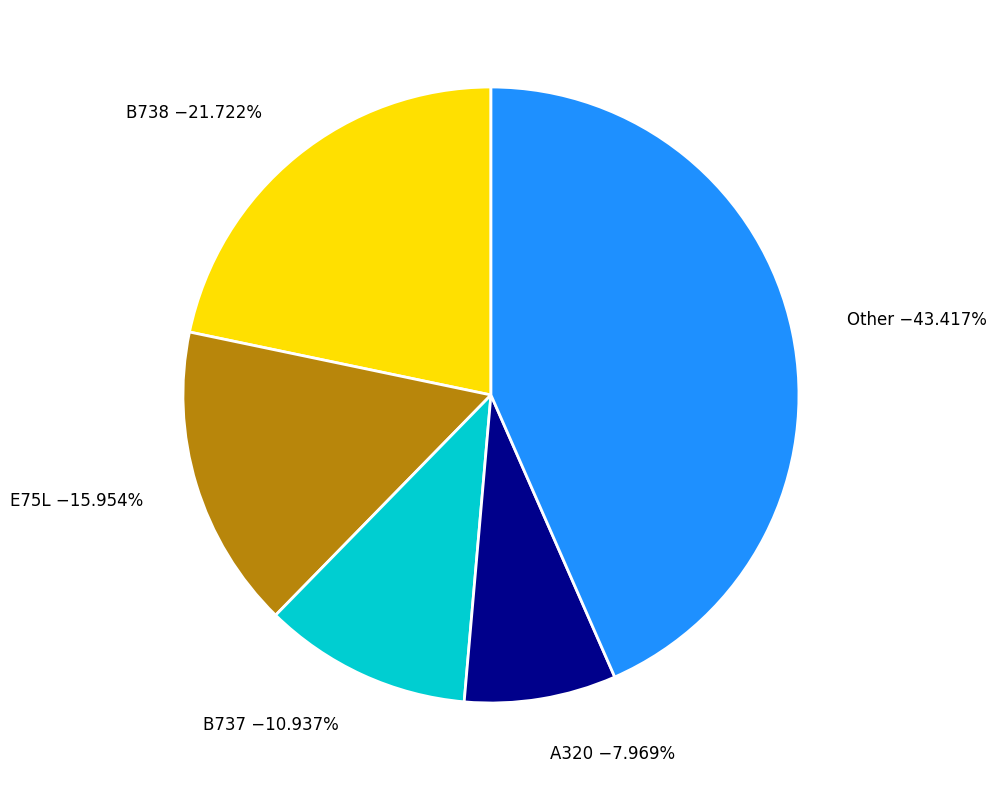

Which category has the biggest portion of the pie?

Other −43.417%